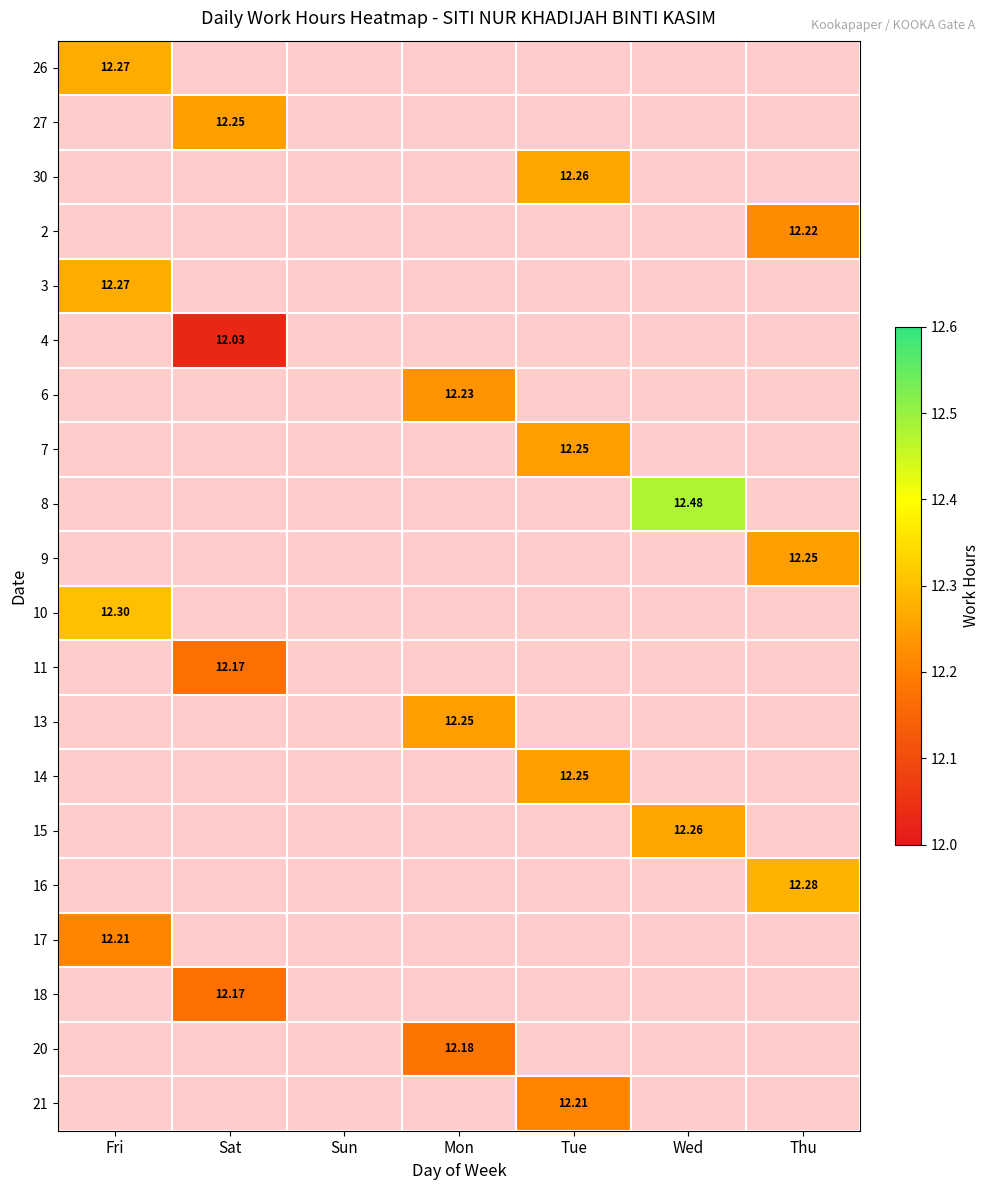

How many positive values does the 11 series have?

1